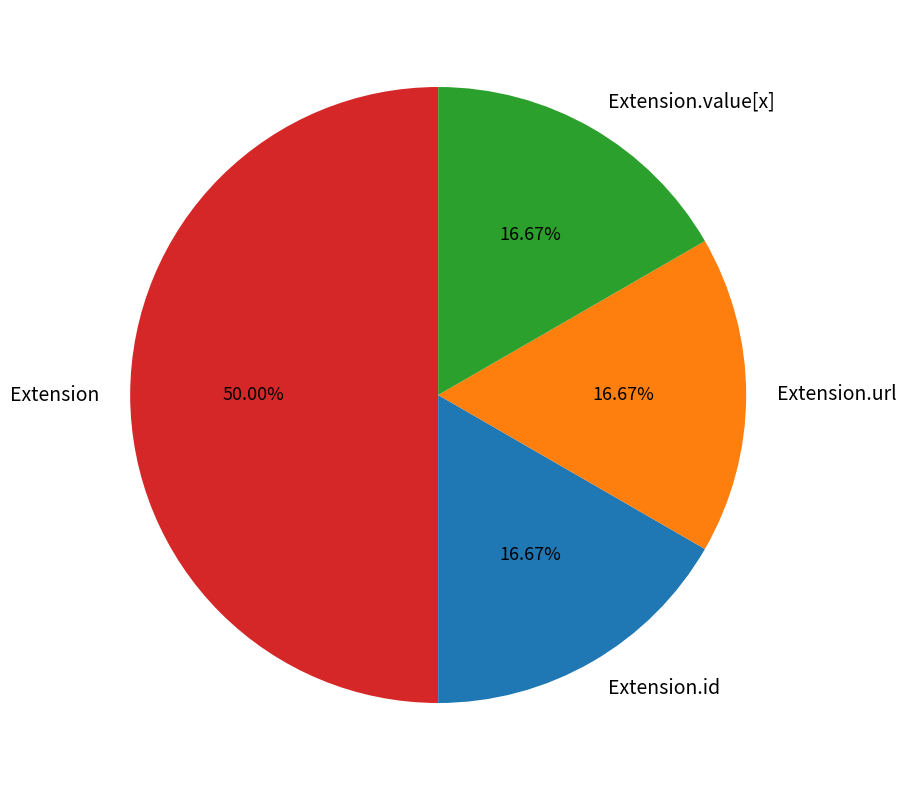

What is the ratio of the value at Extension.url to the value at Extension.value[x]?

1.0